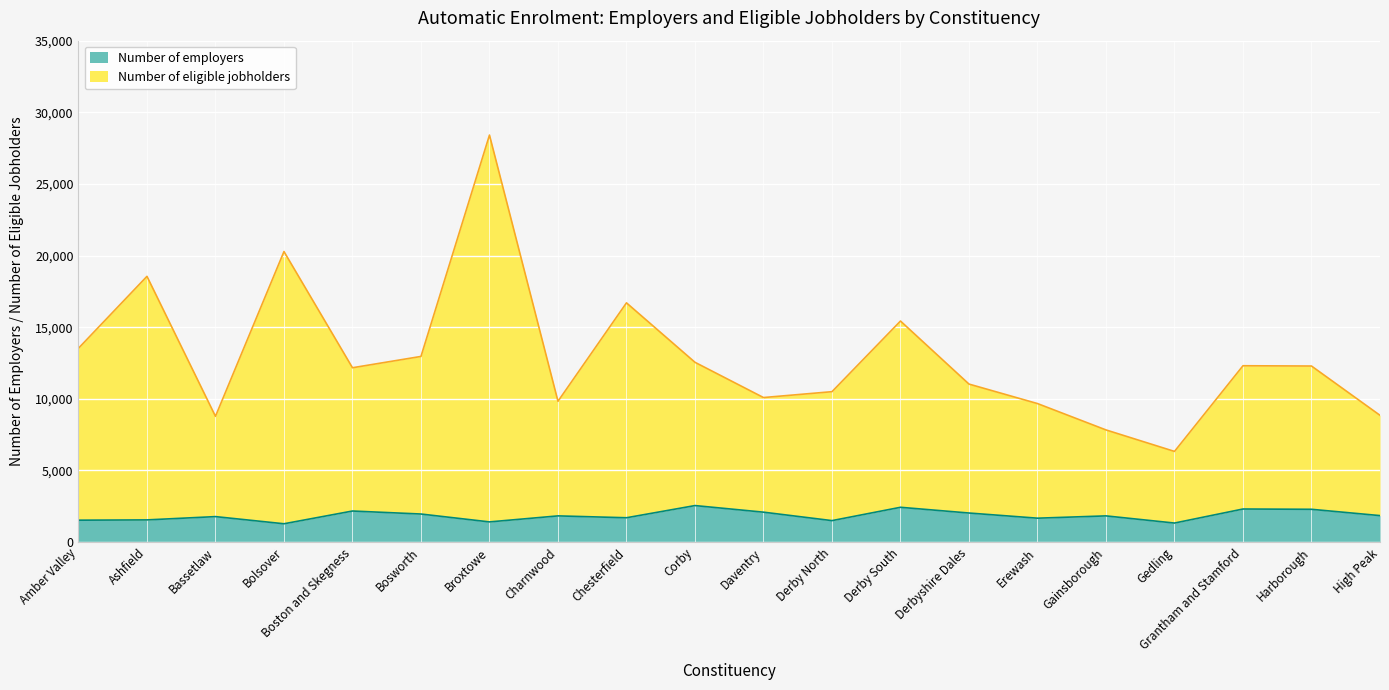

True or false: Number of eligible jobholders and Number of employers cross at least once.

False